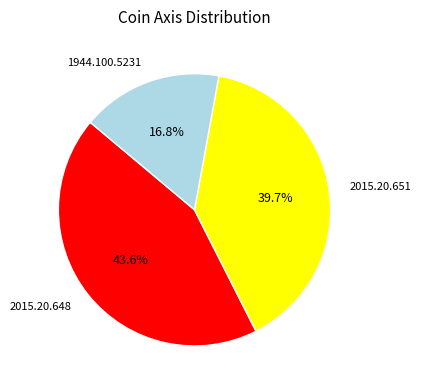

To the nearest percent, what is the difference between the 2015.20.648 and 1944.100.5231 slice percentages?

27%